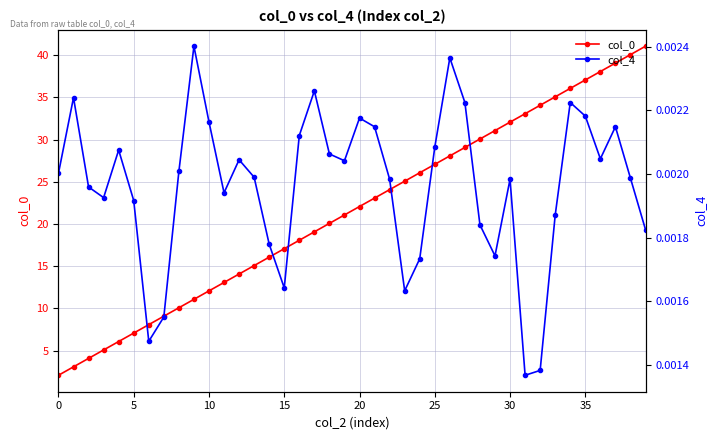

At which label does col_4 reach its peak?

9